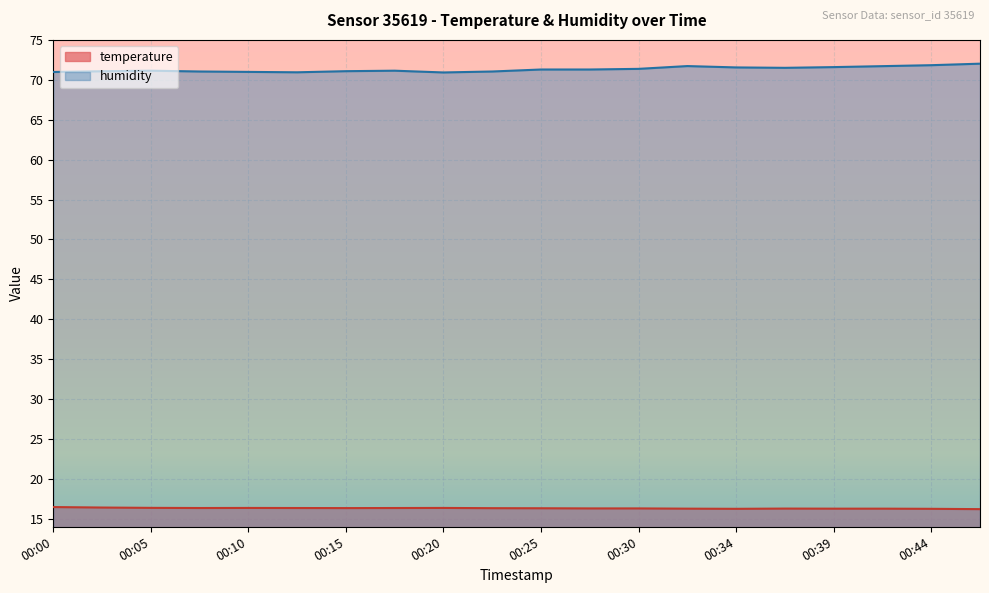

At which label does humidity reach its minimum?

00:20